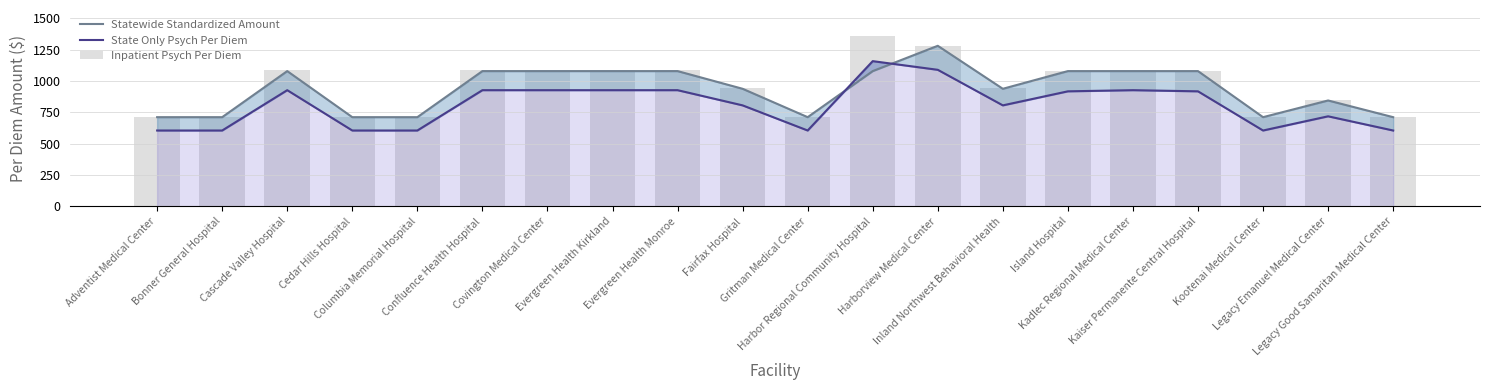

List the labels in order of Statewide Standardized Amount value, smallest first.

Adventist Medical Center, Bonner General Hospital, Cedar Hills Hospital, Columbia Memorial Hospital, Gritman Medical Center, Kootenai Medical Center, Legacy Good Samaritan Medical Center, Legacy Emanuel Medical Center, Fairfax Hospital, Inland Northwest Behavioral Health, Cascade Valley Hospital, Confluence Health Hospital, Covington Medical Center, Evergreen Health Kirkland, Evergreen Health Monroe, Harbor Regional Community Hospital, Island Hospital, Kadlec Regional Medical Center, Kaiser Permanente Central Hospital, Harborview Medical Center